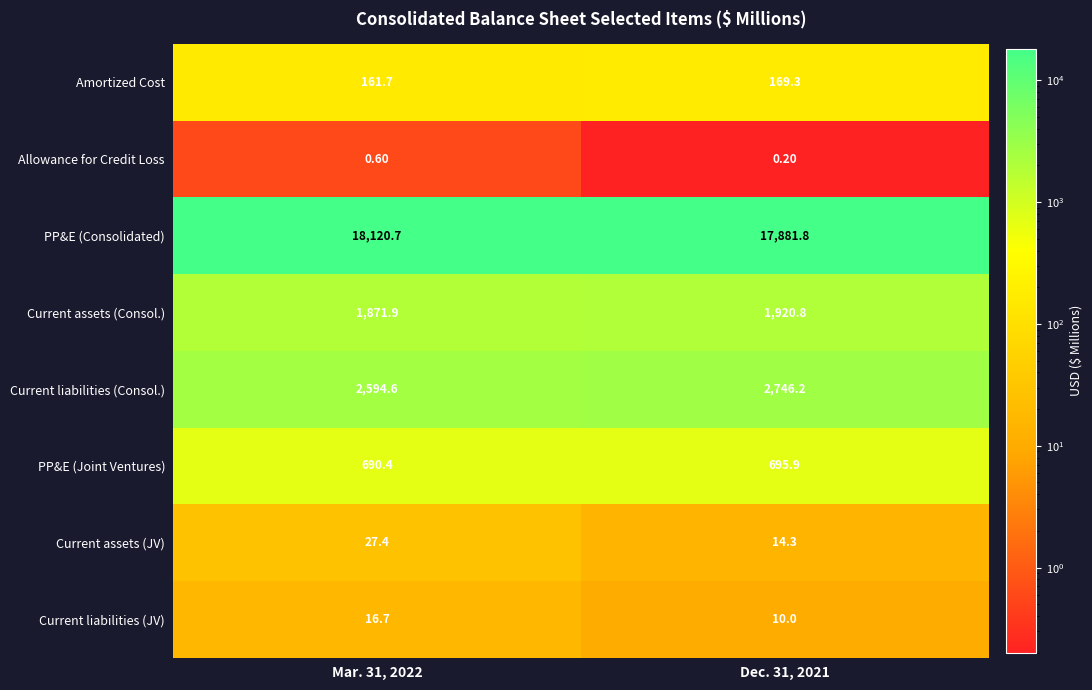

Which series has the widest spread of values?

PP&E (Consolidated)